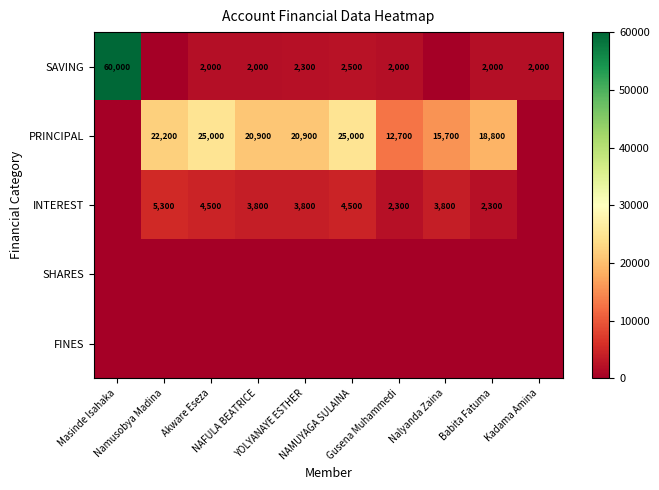

How many values in INTEREST are above zero?

8